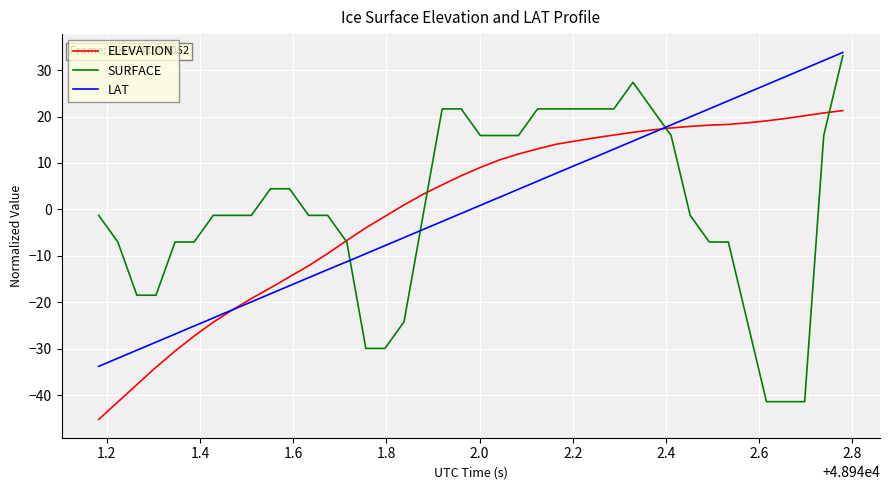

Does the chart display data point markers on the line(s)?

No